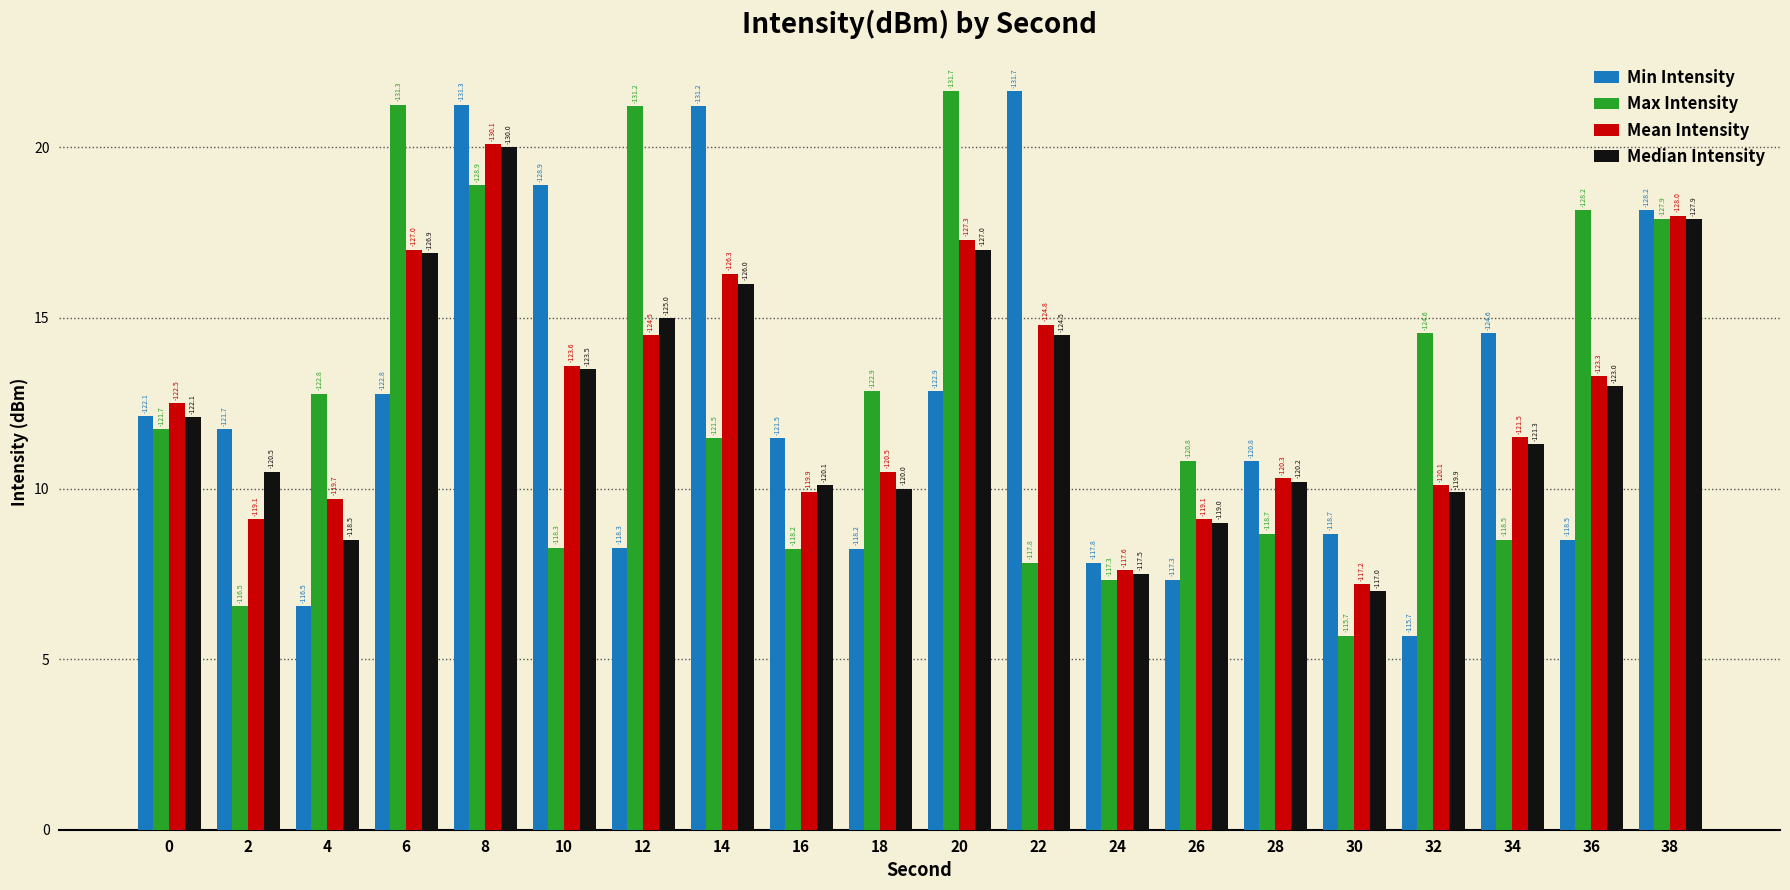

Does the chart contain any negative values?

No